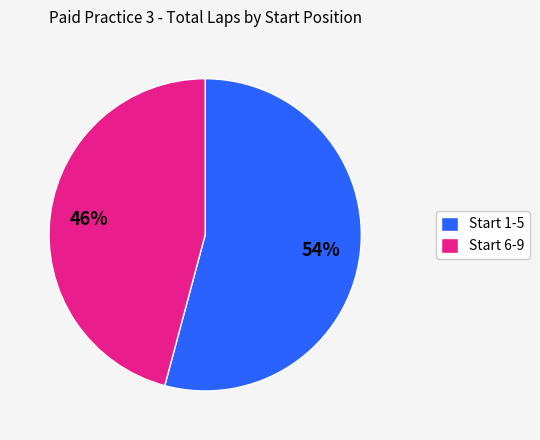

Does Start 6-9 represent more than half of the total?

No